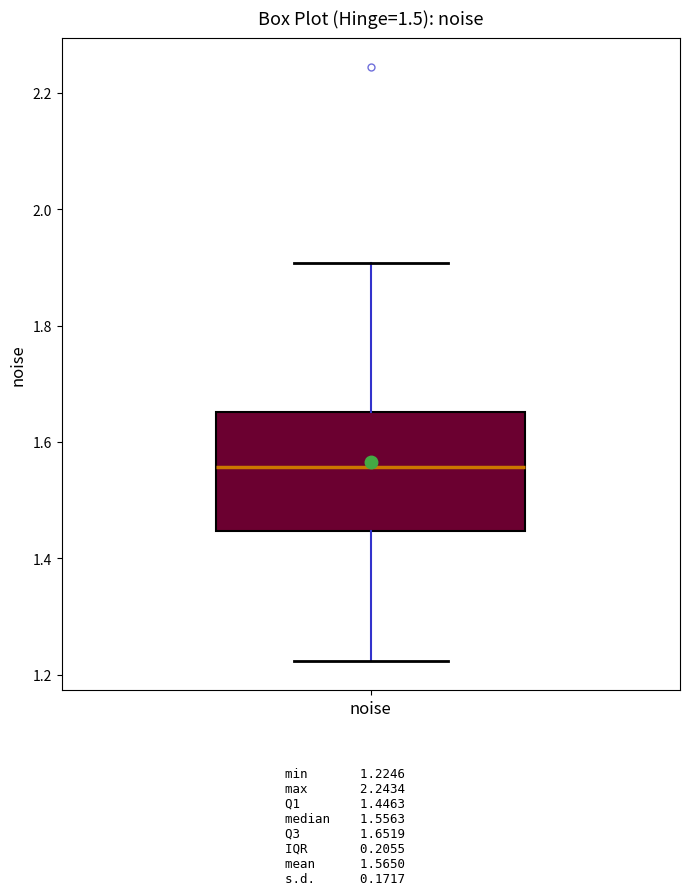

Transcribe this box plot: give where the median line is, the range the box spans, and where the two whiskers end, as read against the y-axis. The values are not printed on the chart, so give them approximately, as read against the axis.

median 1.56, box 1.44 to 1.66, whiskers 1.22 to 1.90